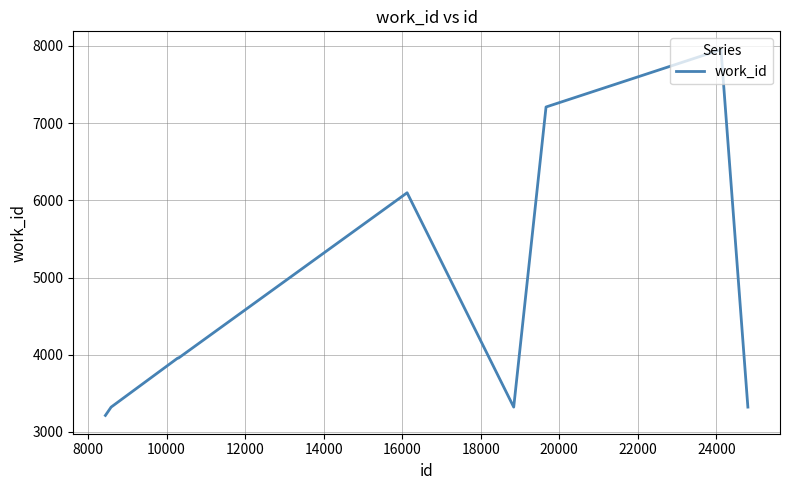

What is the maximum value shown in the chart?

7952